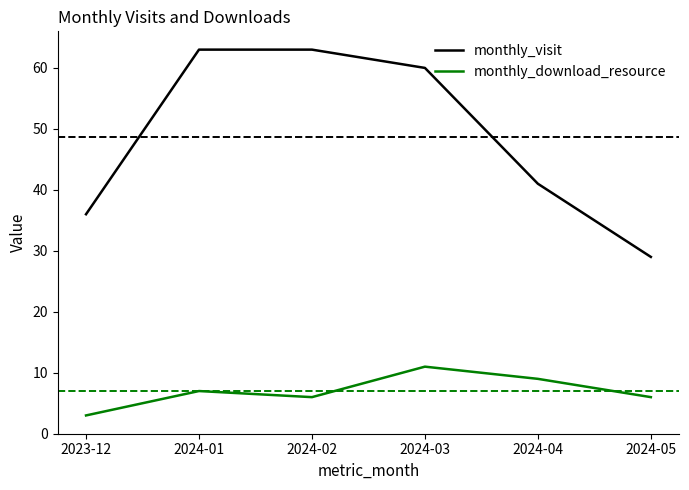

Reading right to left, transcribe all the data shown in this chart.

monthly_visit: 2024-05=29	2024-04=41	2024-03=60	2024-02=63	2024-01=63	2023-12=36
monthly_download_resource: 2024-05=6	2024-04=9	2024-03=11	2024-02=6	2024-01=7	2023-12=3